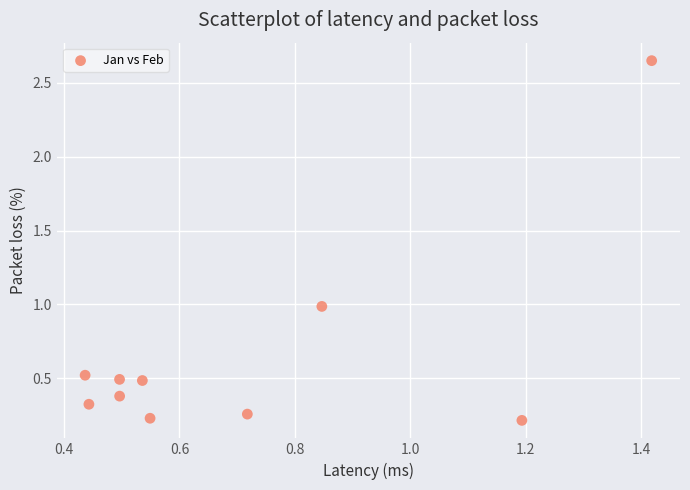

What is the average Y value?

0.7